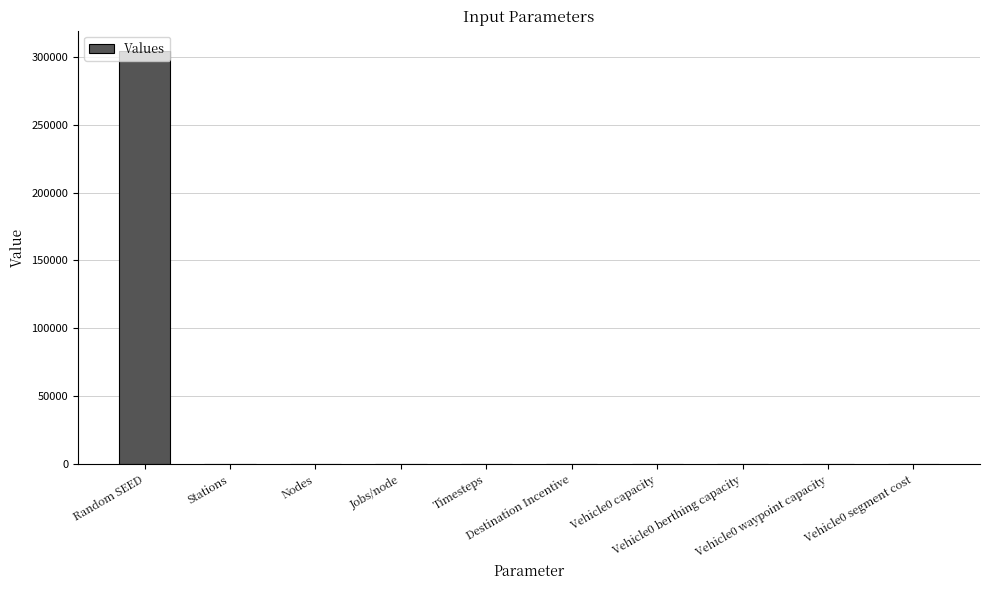

What is the change in value from Jobs/node to Vehicle0 waypoint capacity?

-62.0